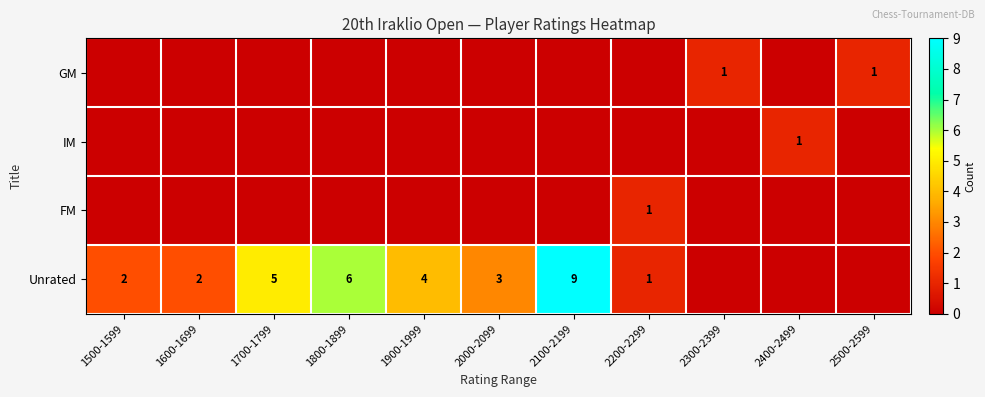

At which category does the chart reach its peak across all series?

2100-2199